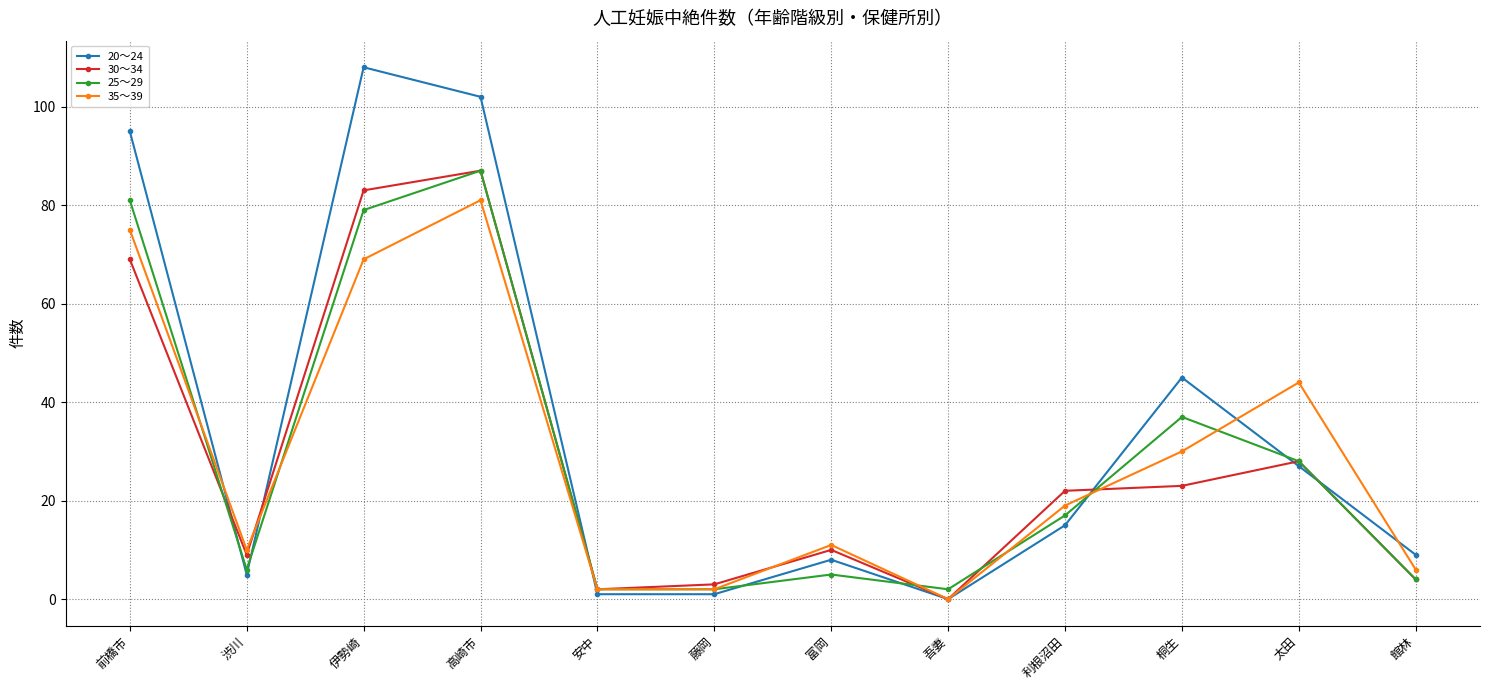

Between which two adjacent categories do 30～34 and 35～39 first intersect?

渋川 and 伊勢崎